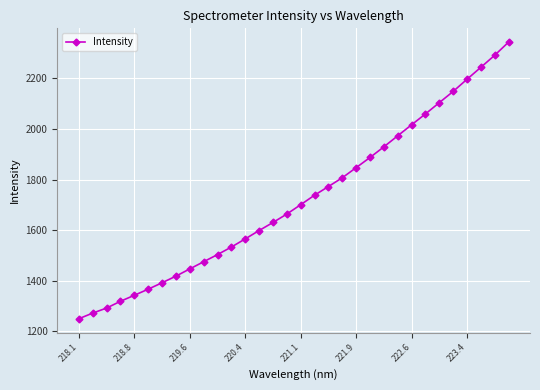

True or false: there are more than 2 points higher than both neighbors.

False